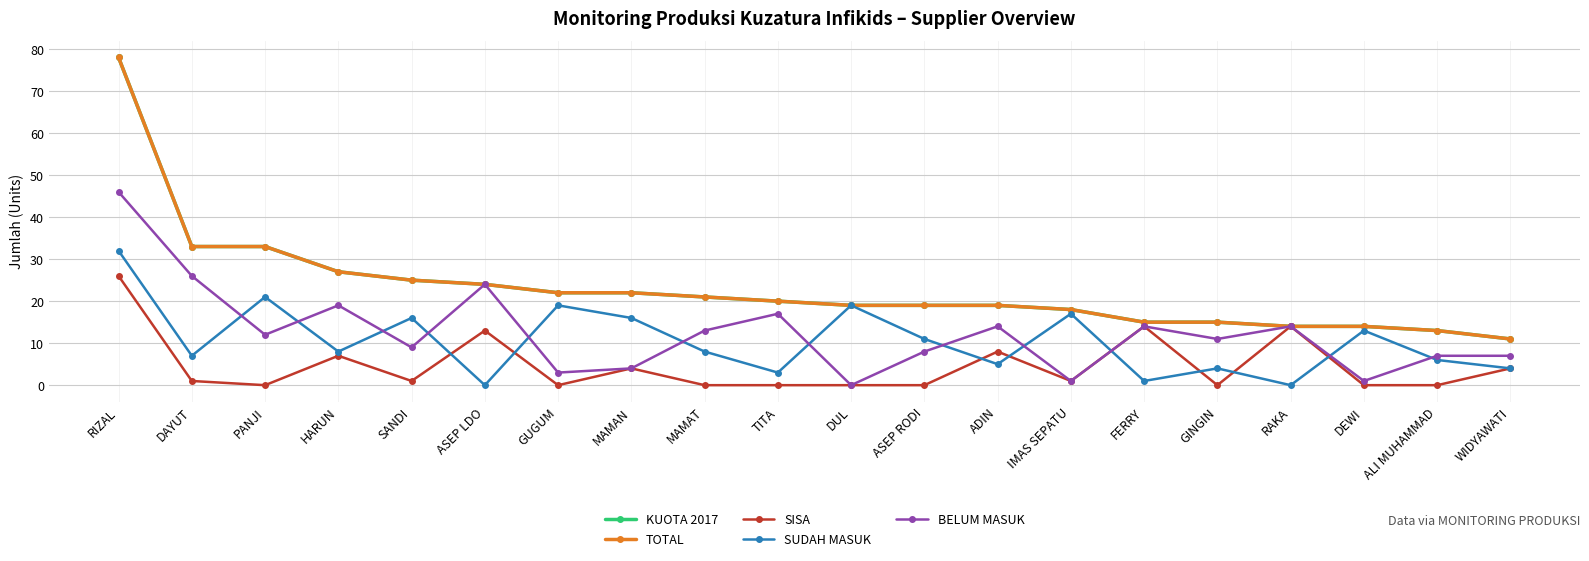

True or false: KUOTA 2017 and TOTAL cross at least once.

False